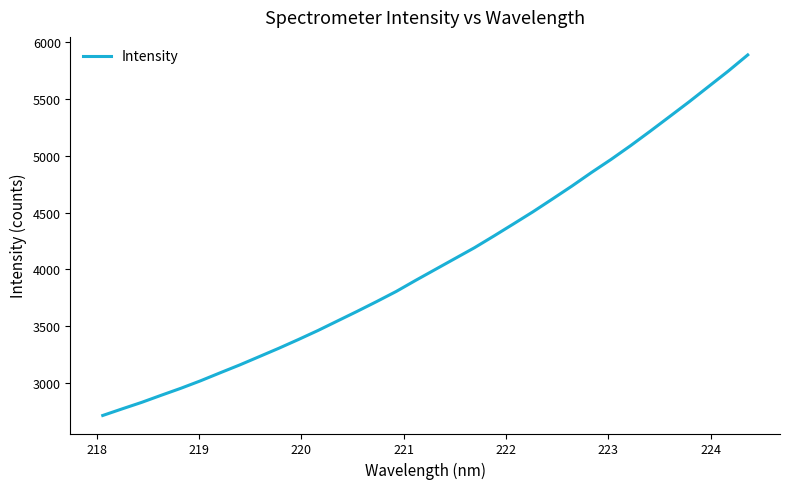

What is the minimum value shown in the chart?

2715.1